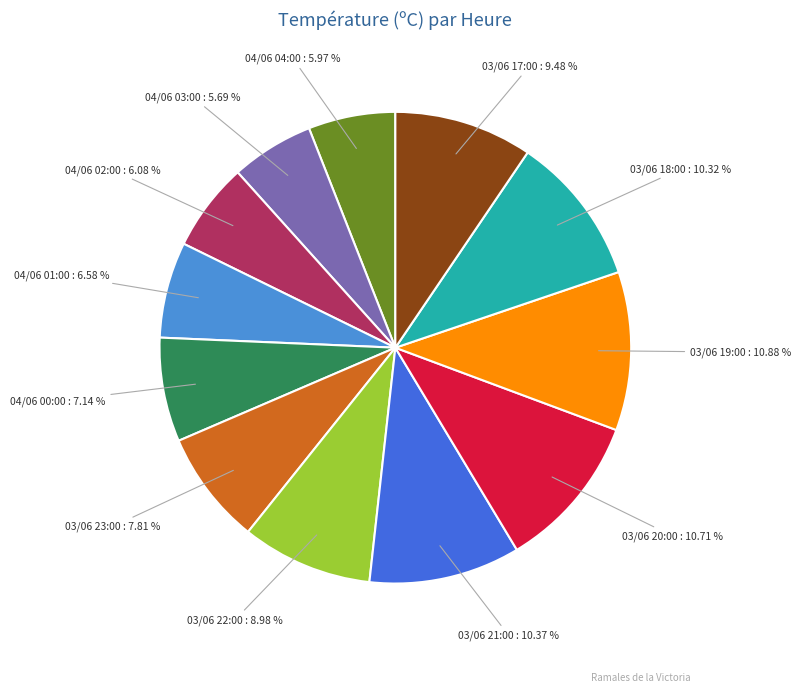

Is there a majority slice in this chart?

No